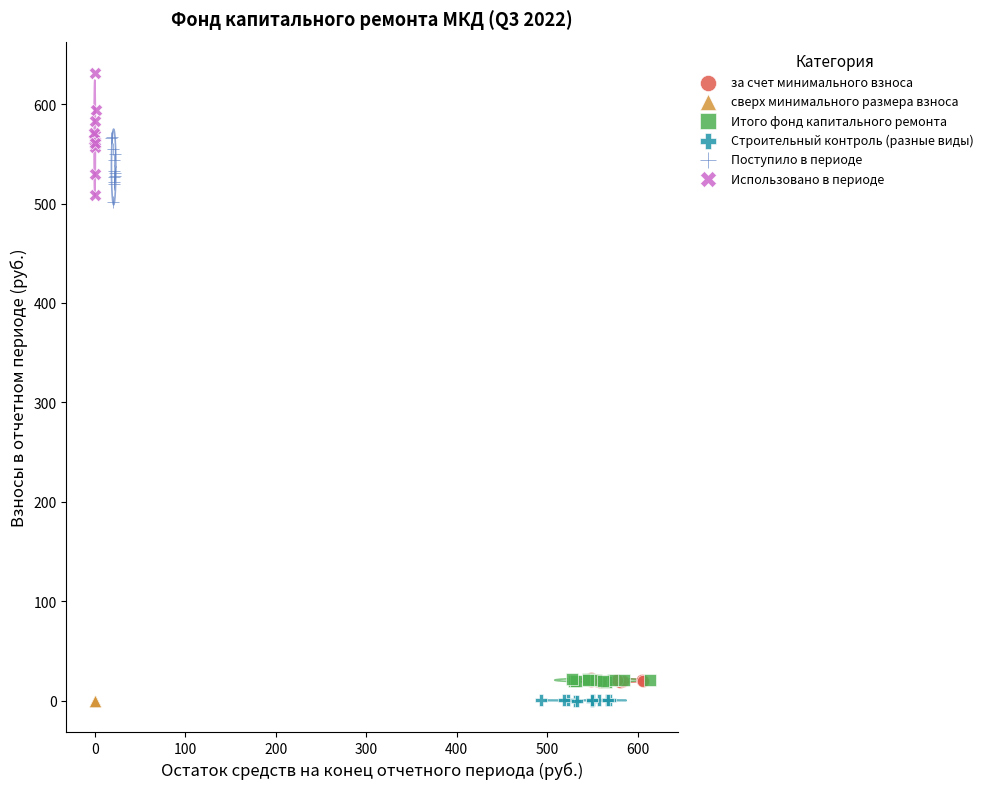

What are all the series names shown in the legend?

за счет минимального взноса, сверх минимального размера взноса, Итого фонд капитального ремонта, Строительный контроль (разные виды), Поступило в периоде, Использовано в периоде